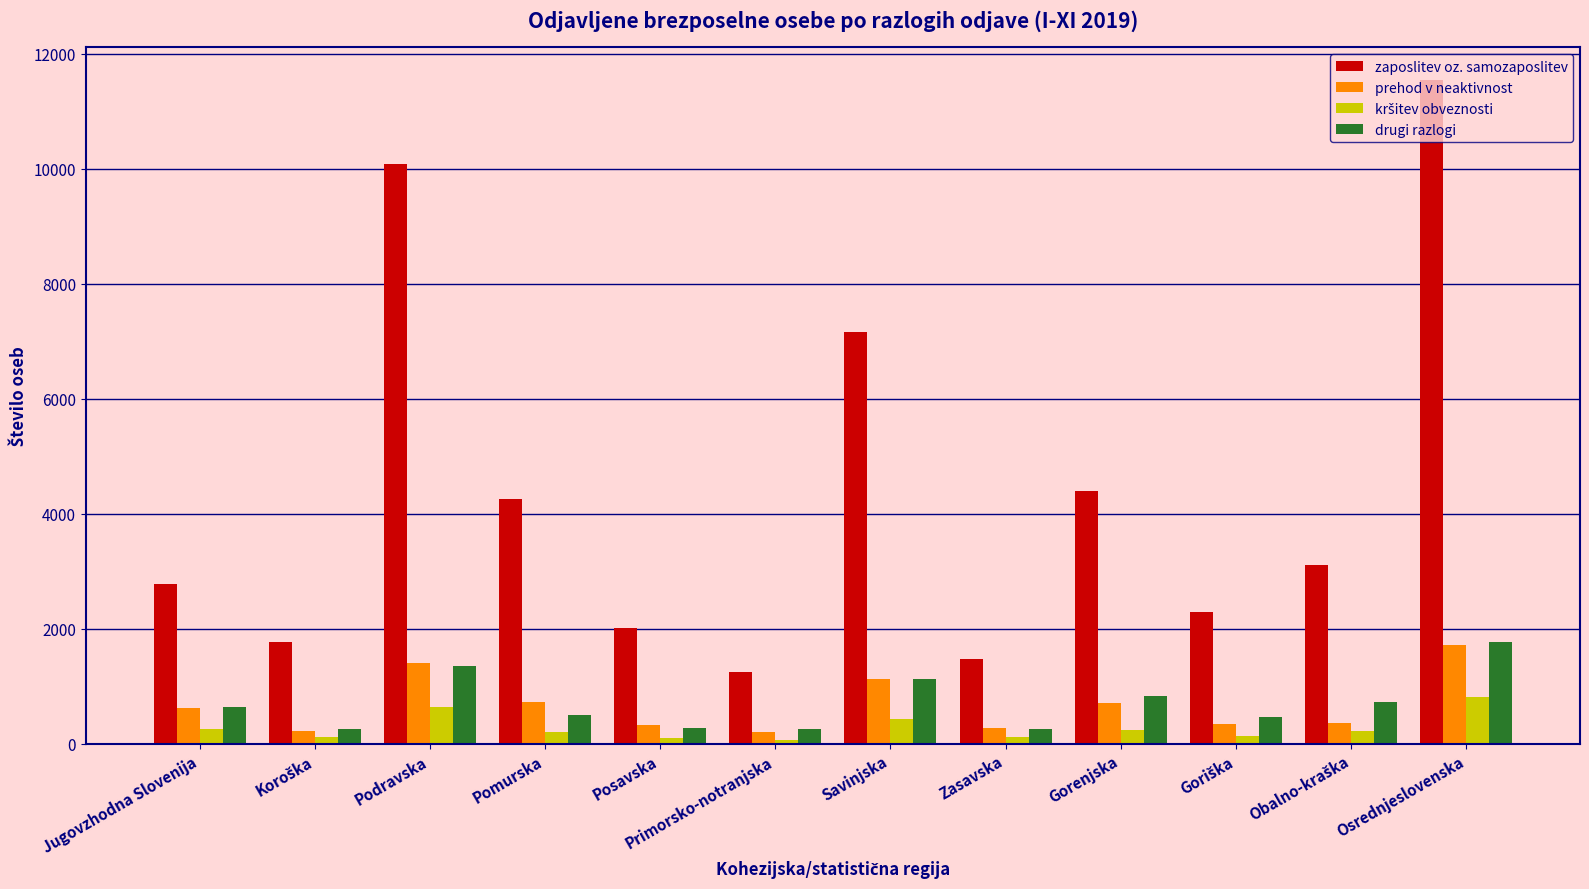

Which series has the widest spread of values?

zaposlitev oz. samozaposlitev